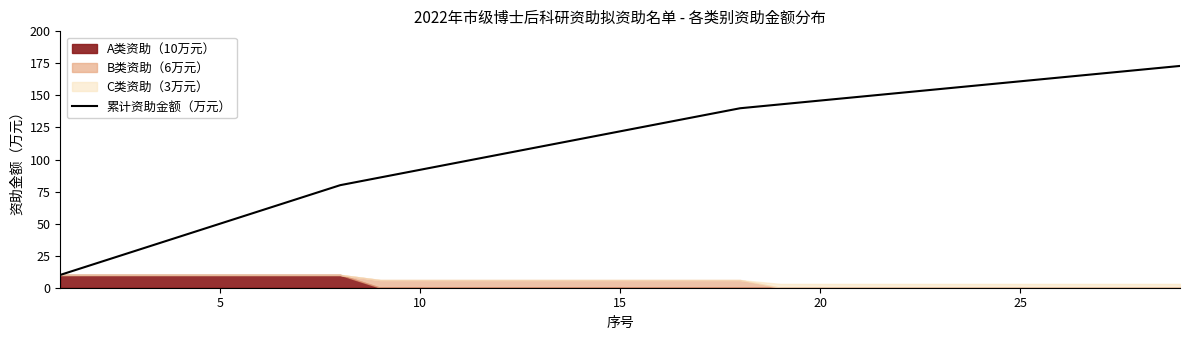

What is the difference between the maximum and minimum values?

163